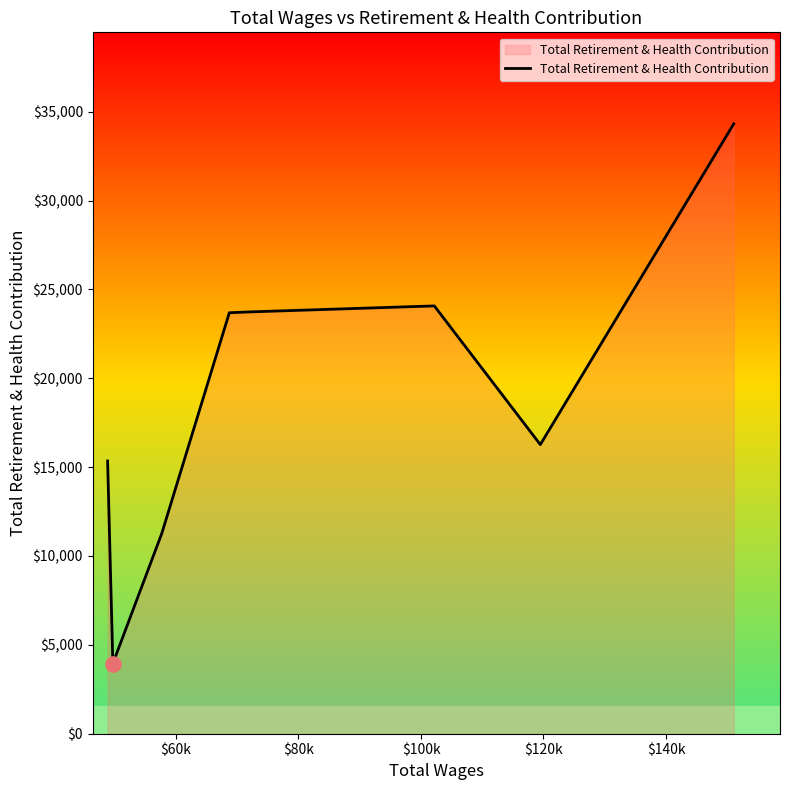

What is the maximum value shown in the chart?

34316